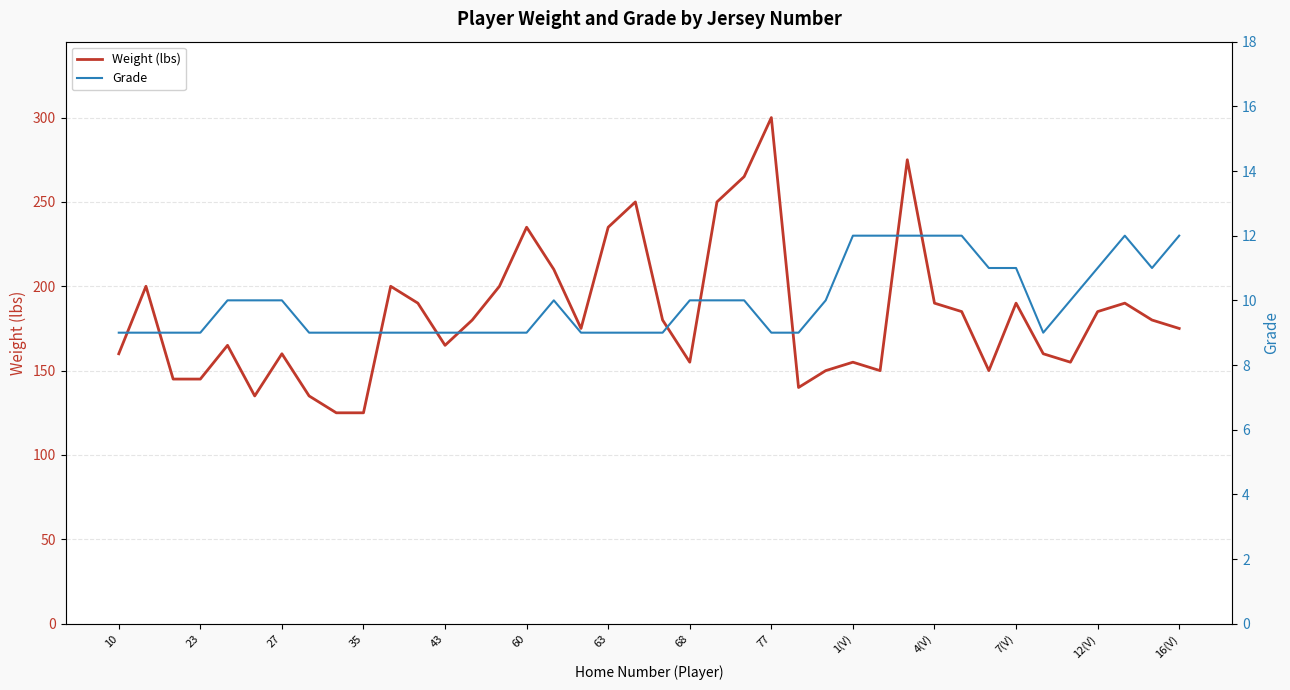

What is the maximum value for Weight (lbs)?

300